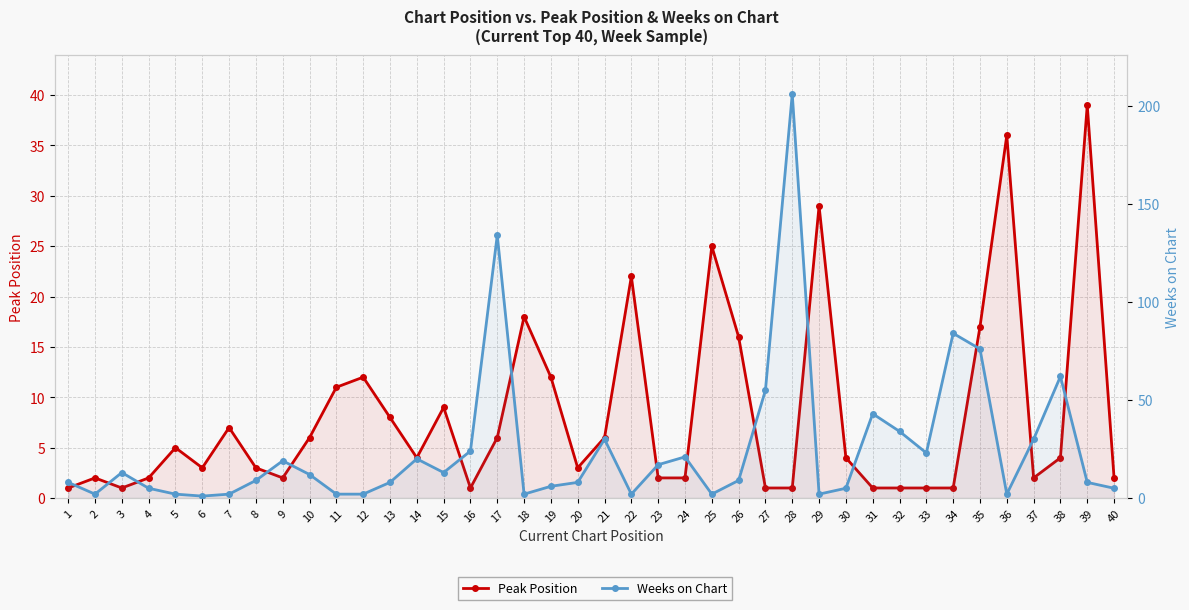

Reading left to right, list all the values displayed in this chart.

Peak Position: 1=1	2=2	3=1	4=2	5=5	6=3	7=7	8=3	9=2	10=6	11=11	12=12	13=8	14=4	15=9	16=1	17=6	18=18	19=12	20=3	21=6	22=22	23=2	24=2	25=25	26=16	27=1	28=1	29=29	30=4	31=1	32=1	33=1	34=1	35=17	36=36	37=2	38=4	39=39	40=2
Weeks on Chart: 1=8	2=2	3=13	4=5	5=2	6=1	7=2	8=9	9=19	10=12	11=2	12=2	13=8	14=20	15=13	16=24	17=134	18=2	19=6	20=8	21=30	22=2	23=17	24=21	25=2	26=9	27=55	28=206	29=2	30=5	31=43	32=34	33=23	34=84	35=76	36=2	37=30	38=62	39=8	40=5